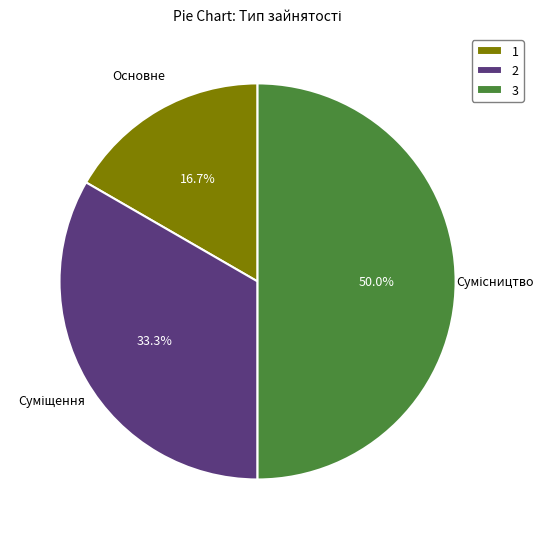

What is the largest slice in the pie chart?

3